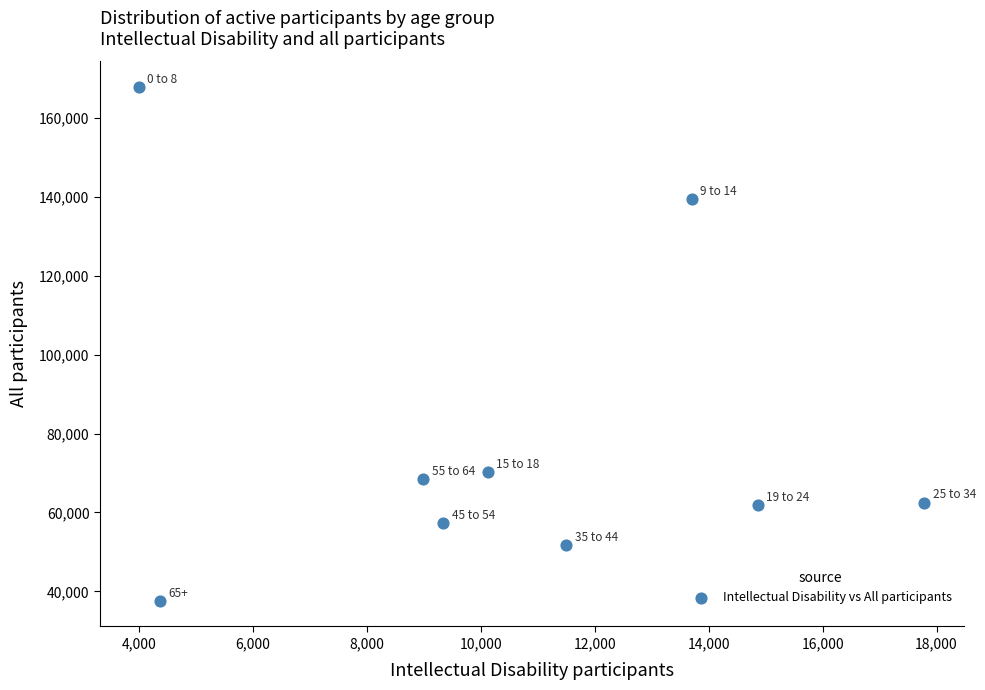

What Y value in the scatter plot is closest to 102737?

70279